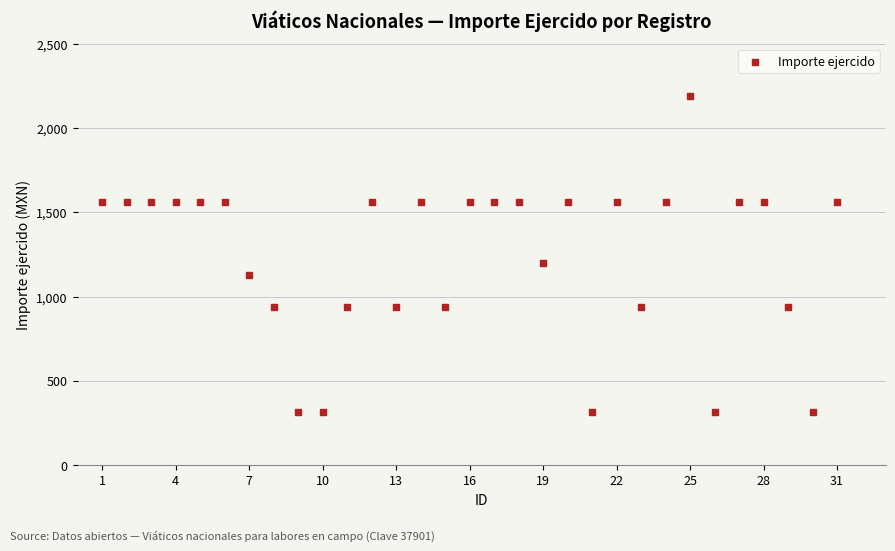

What Y value in the scatter plot is closest to 1250?

1200.0